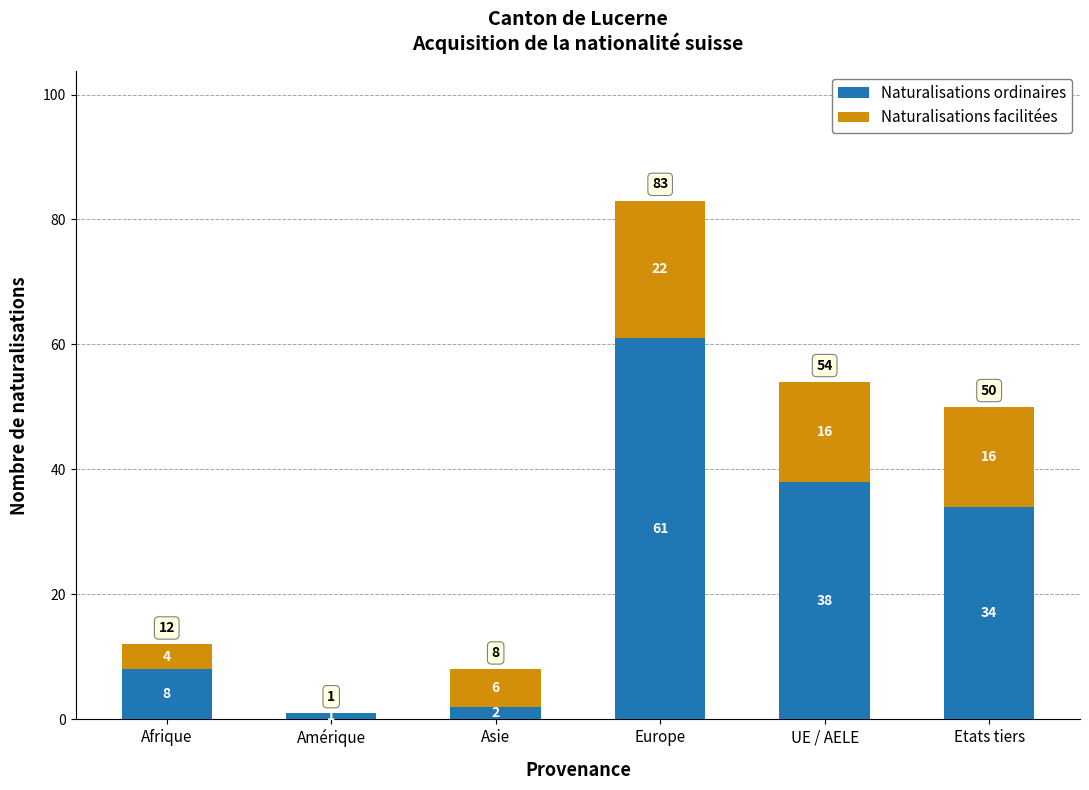

Reading right to left, transcribe the values for Naturalisations ordinaires.

Etats tiers=34	UE / AELE=38	Europe=61	Asie=2	Amérique=1	Afrique=8